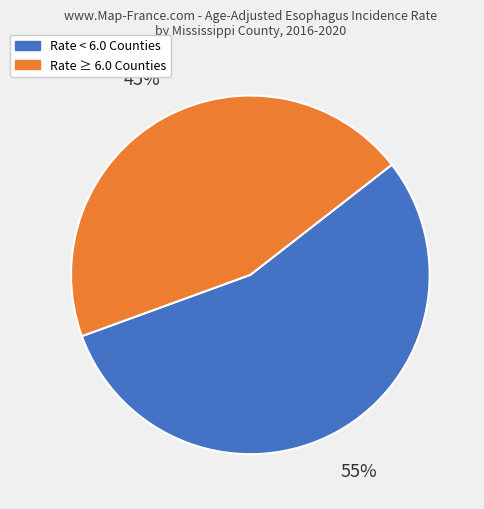

Approximately how many times larger is the value at Rate ≥ 6.0 Counties compared to Rate < 6.0 Counties?

0.8